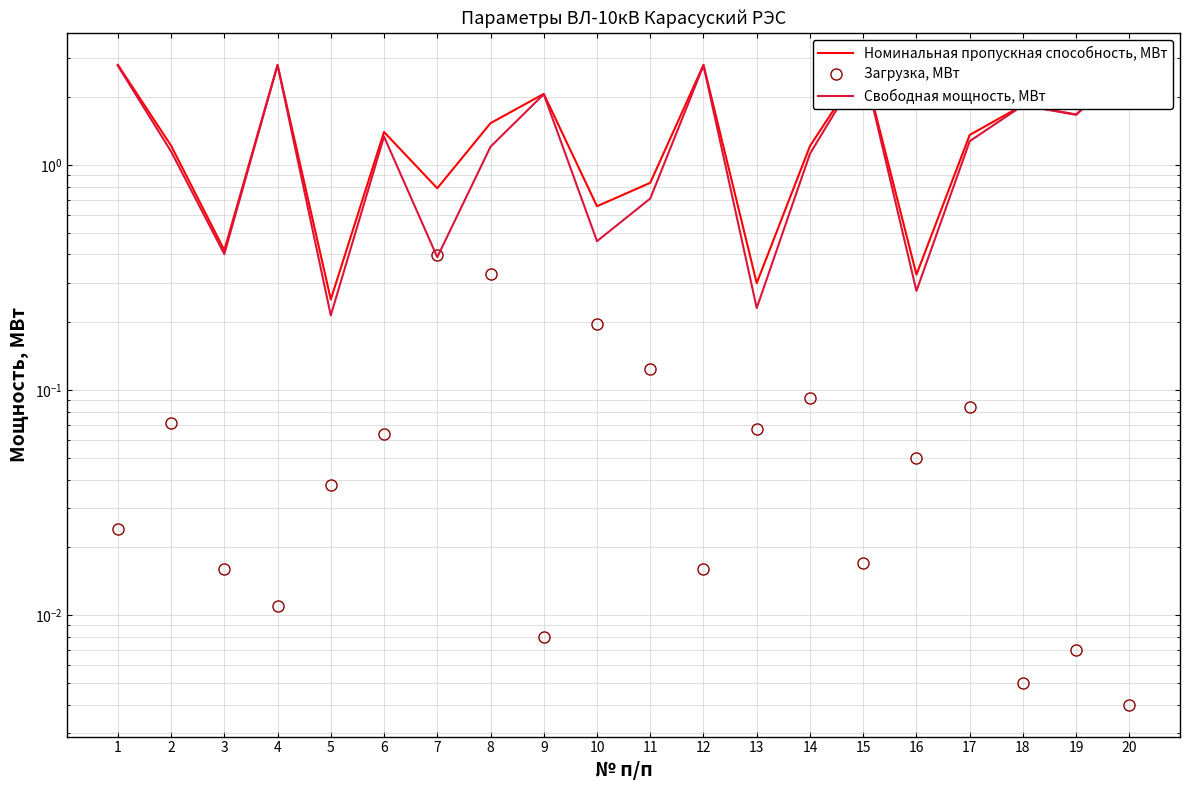

Where is Загрузка, МВт nearest to the value 0?

20